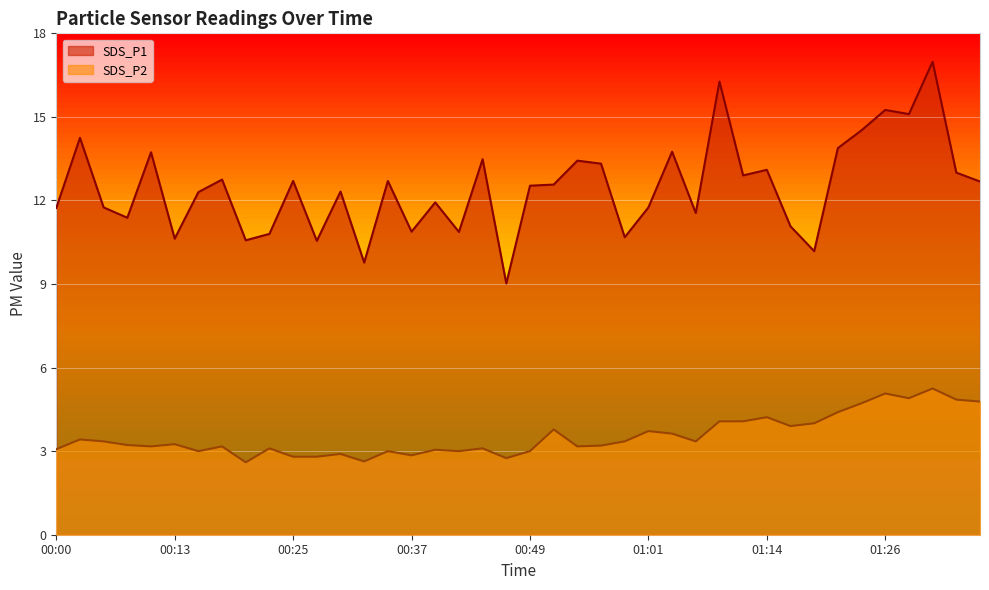

What are all the series names shown in the legend?

SDS_P1, SDS_P2